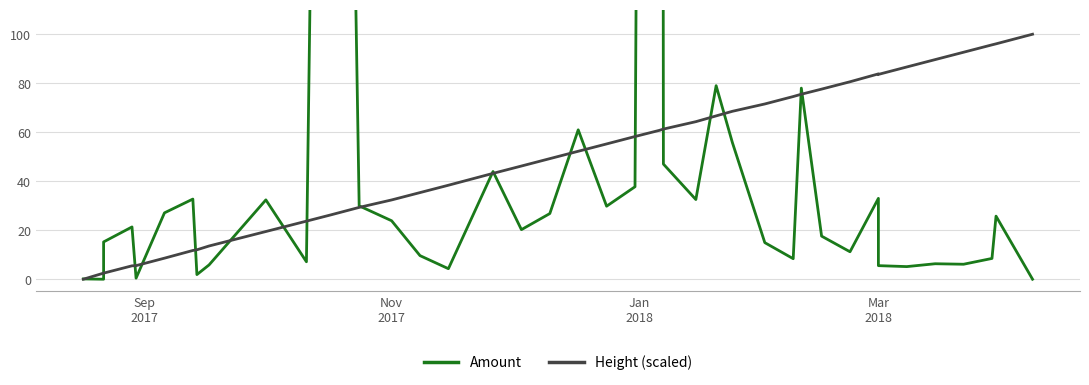

At which label does Height (scaled) reach its minimum?

Sep
2017